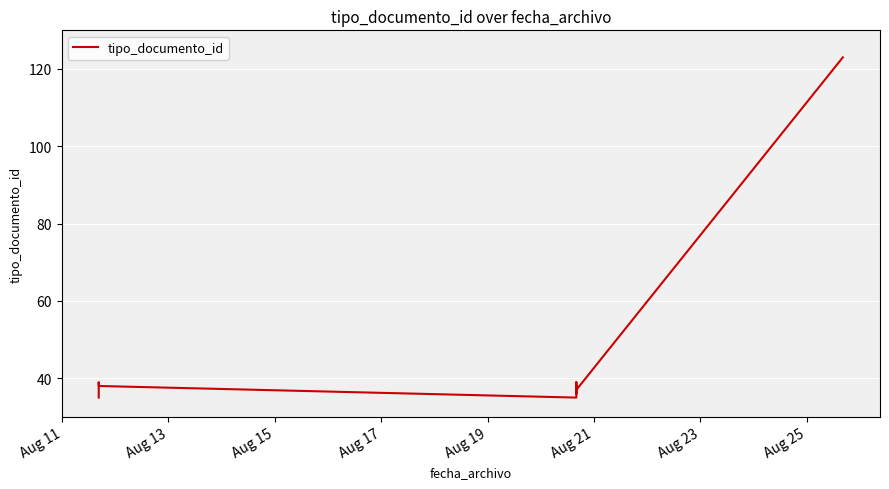

What is the average value?

46